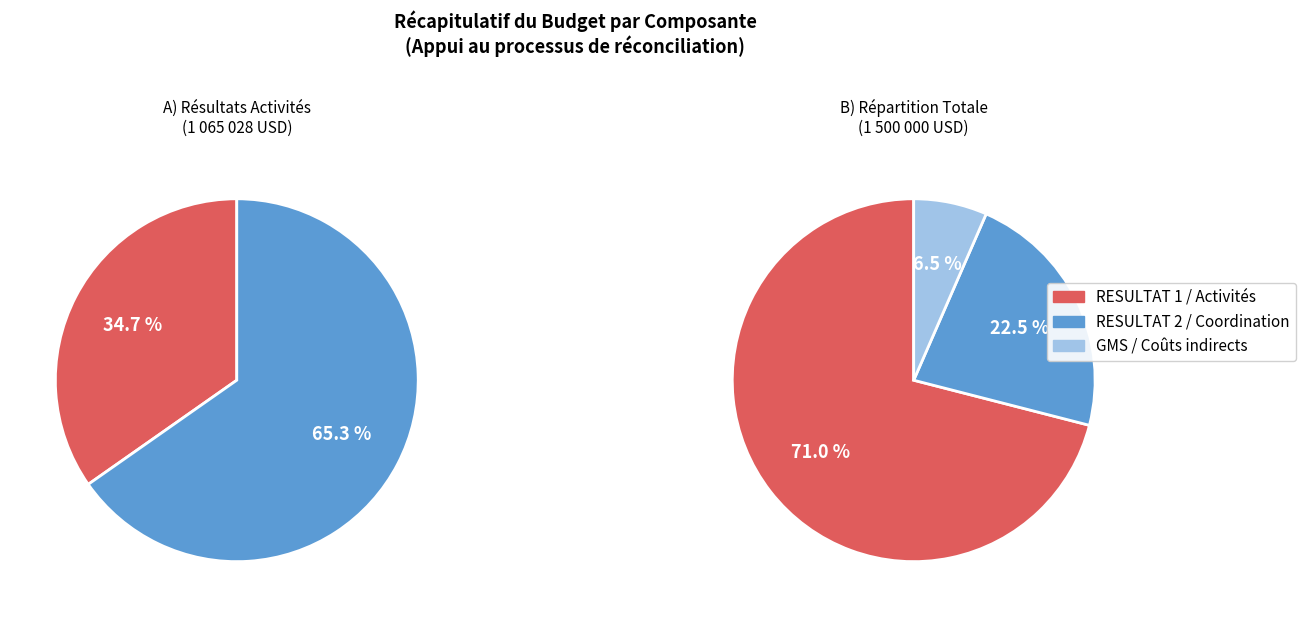

What percentage is NOT represented by GMS / Couts indirects?

93.5%